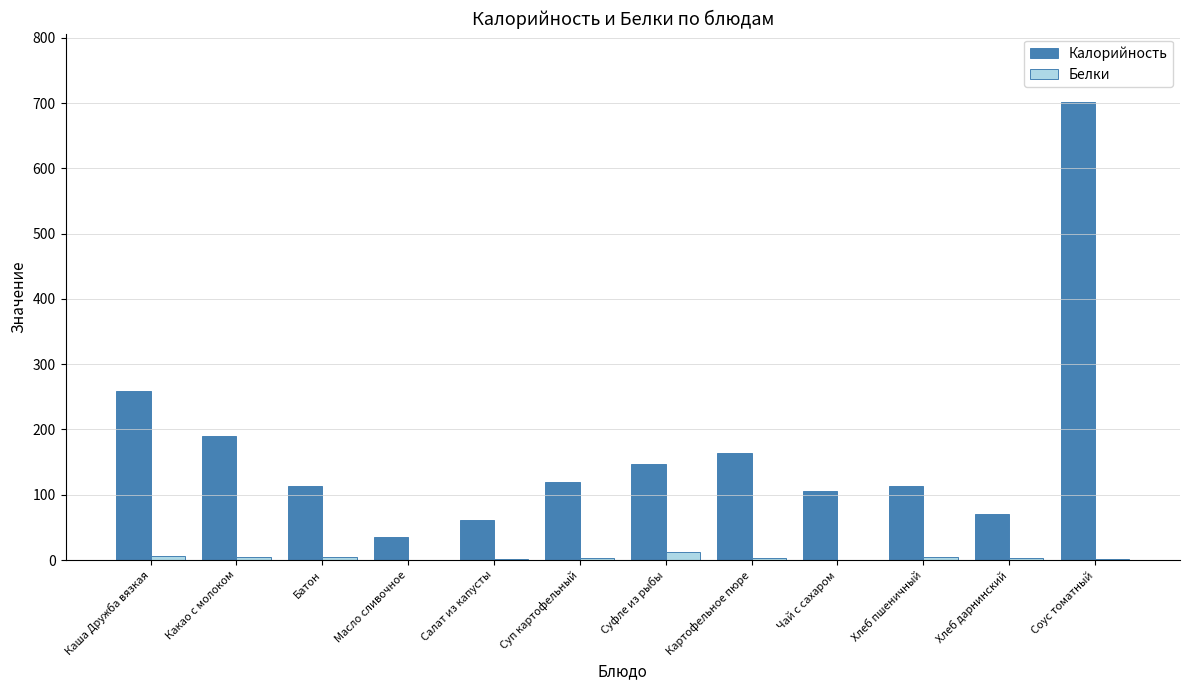

What is the maximum value shown in the chart?

701.3